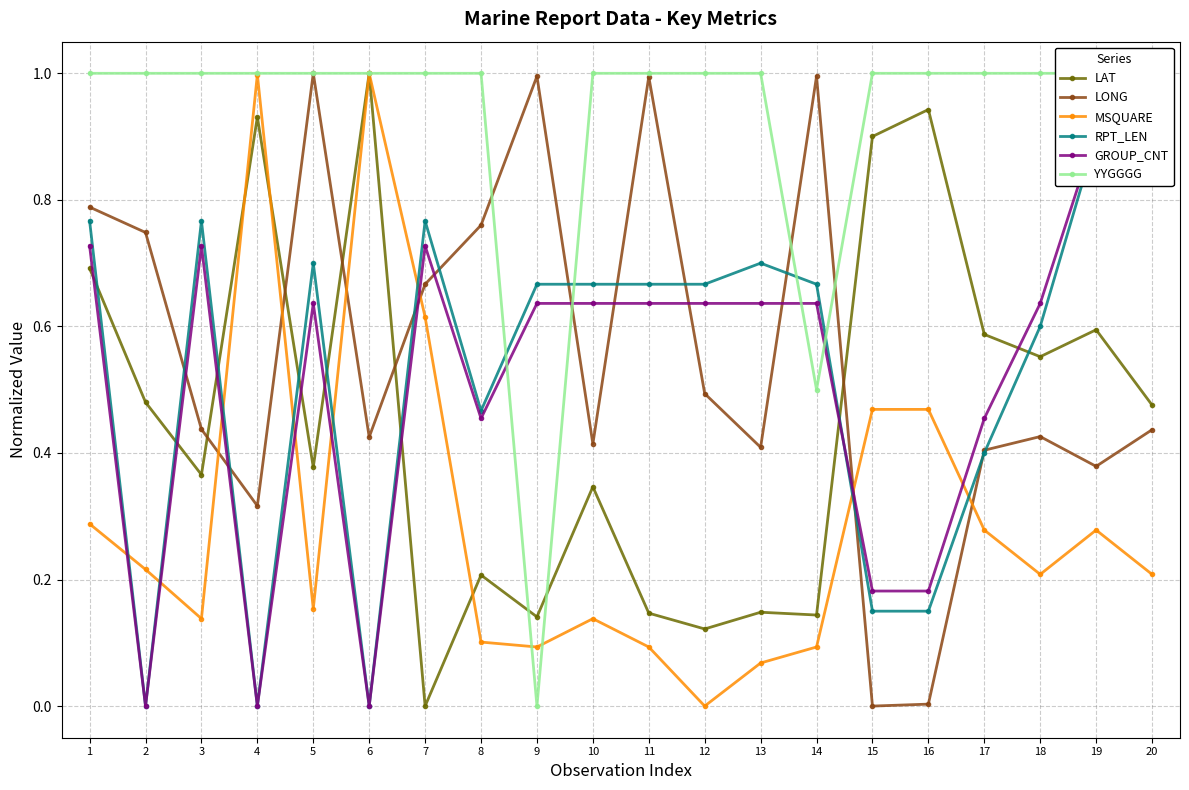

What is the value of the LONG point at the 4th from the left?

0.3